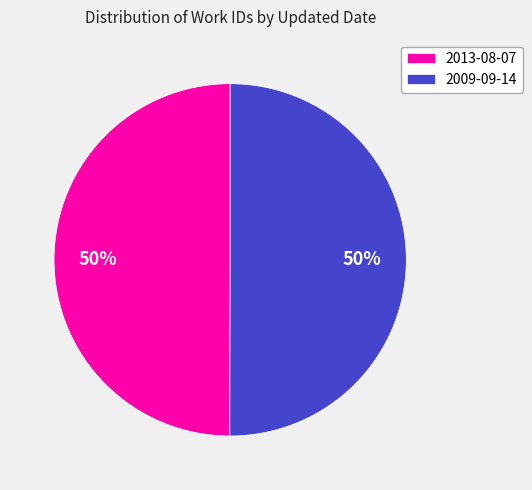

Is it true that 2009-09-14 is 45% of the pie?

False